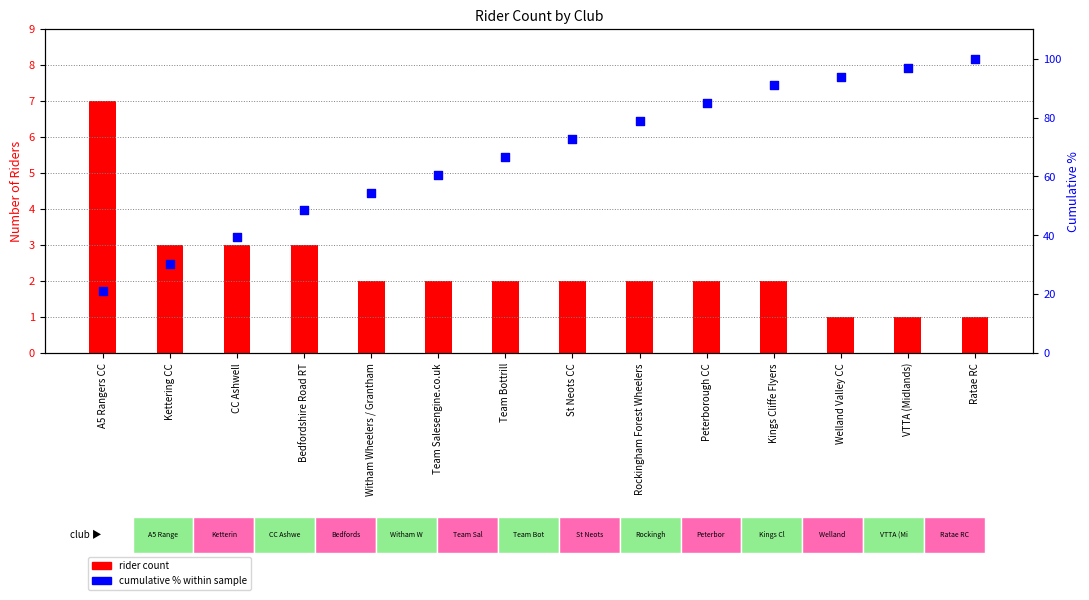

At how many categories does at least one series exceed 12?

14